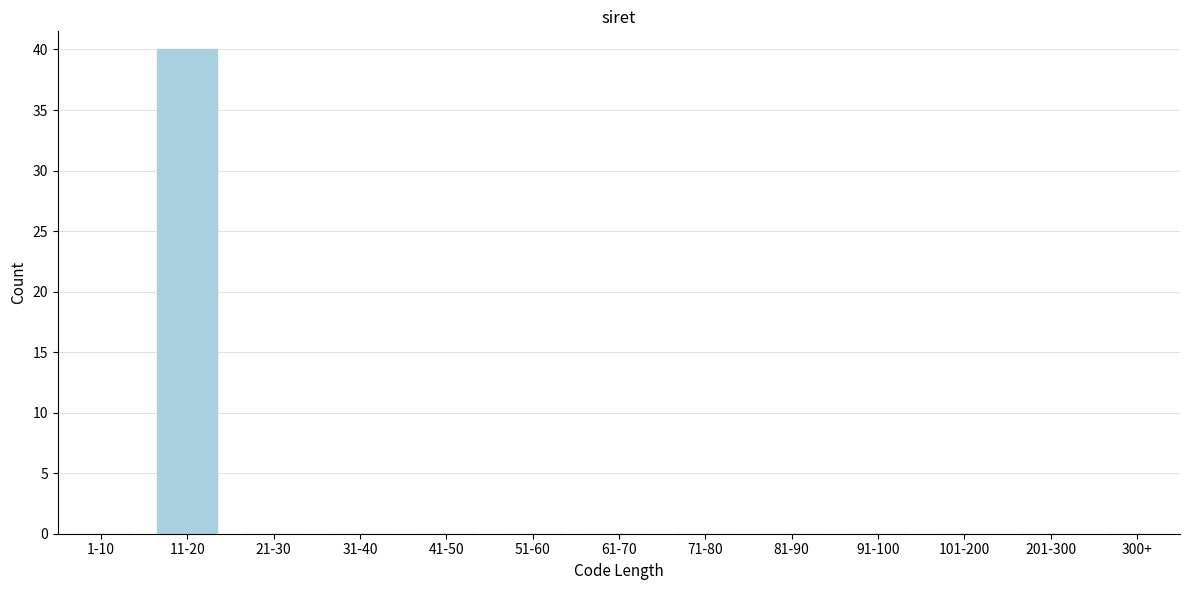

Reading right to left, transcribe all the data shown in this chart.

300+=0	201-300=0	101-200=0	91-100=0	81-90=0	71-80=0	61-70=0	51-60=0	41-50=0	31-40=0	21-30=0	11-20=40	1-10=0